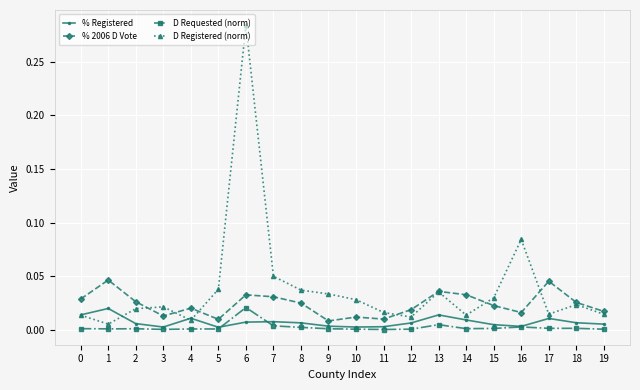

At which category is the sum across all series the highest?

6